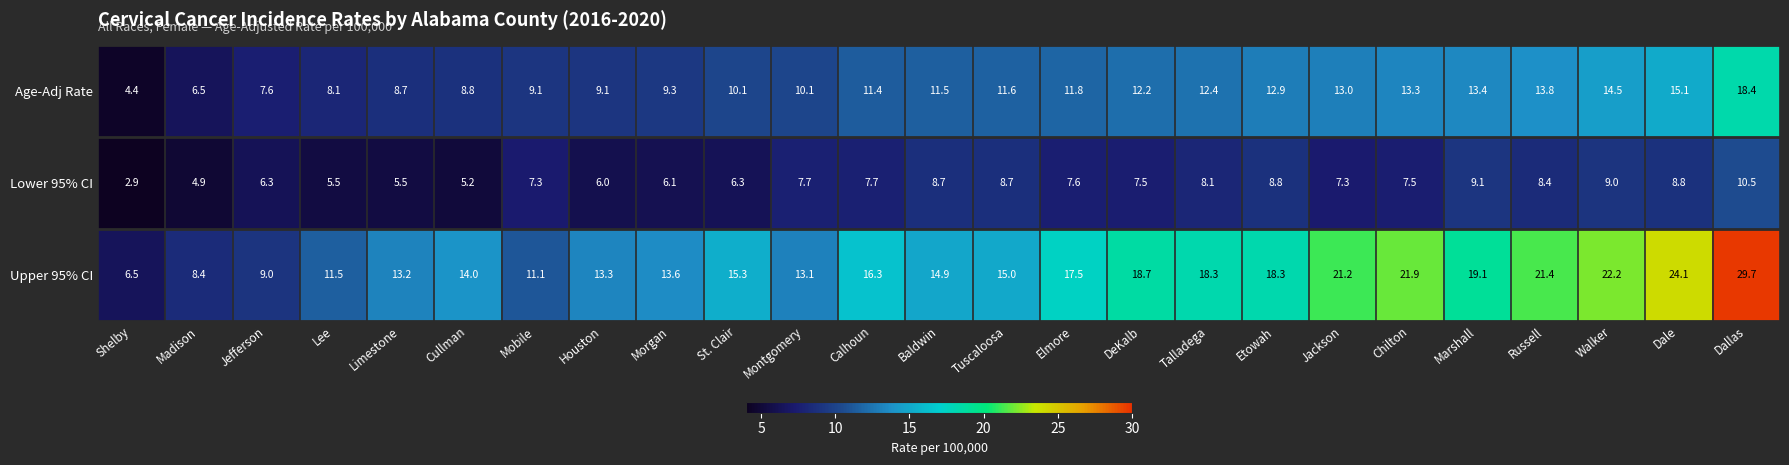

Rank the series by their average value, from lowest to highest.

Lower 95% CI, Age-Adj Rate, Upper 95% CI